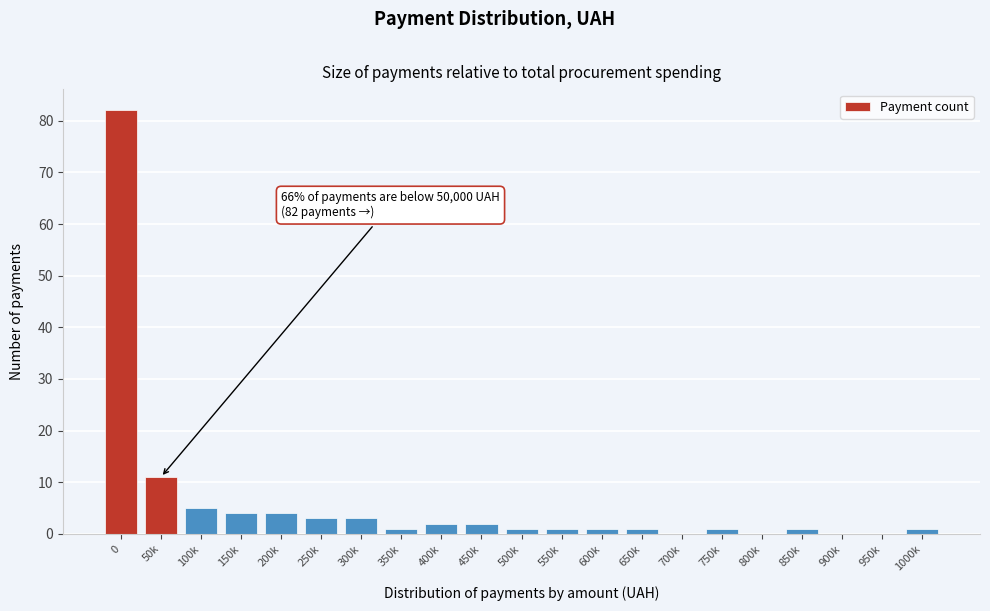

Reading left to right, what are all the values shown in this chart?

0=82	50k=11	100k=5	150k=4	200k=4	250k=3	300k=3	350k=1	400k=2	450k=2	500k=1	550k=1	600k=1	650k=1	700k=0	750k=1	800k=0	850k=1	900k=0	950k=0	1000k=1